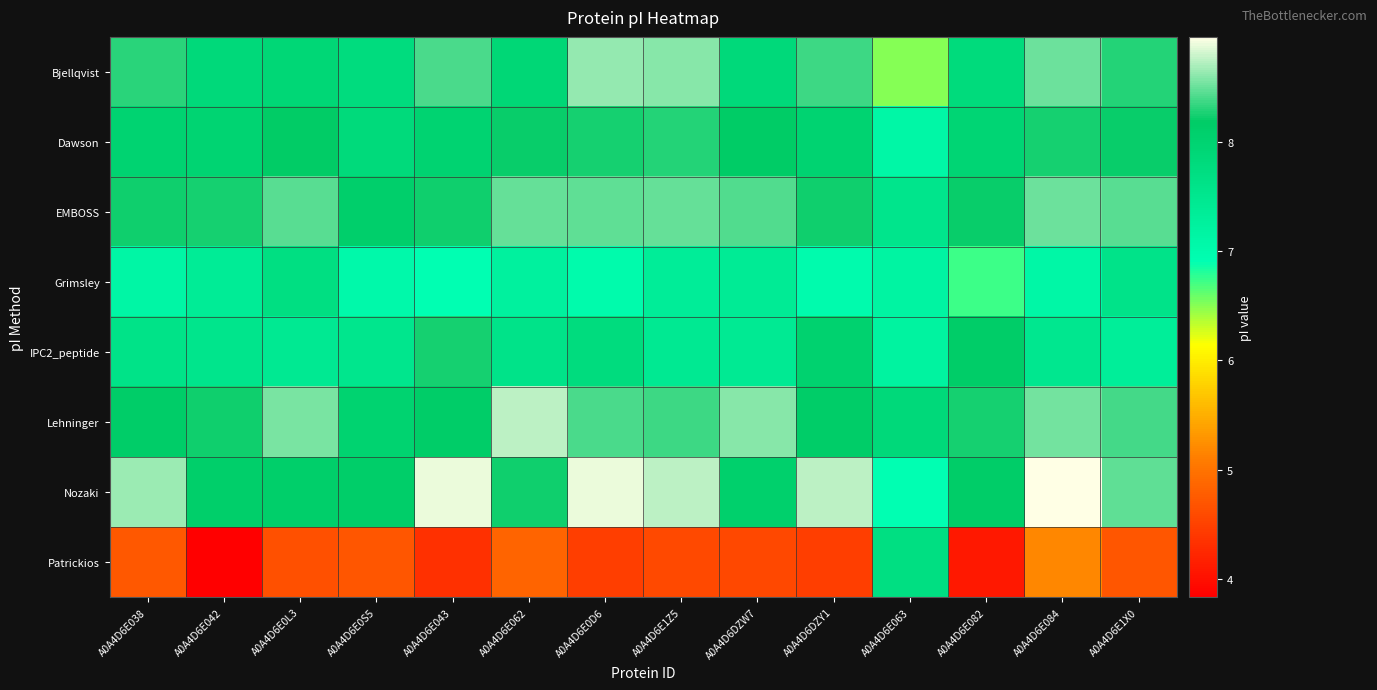

How many categories are shown in the chart?

14